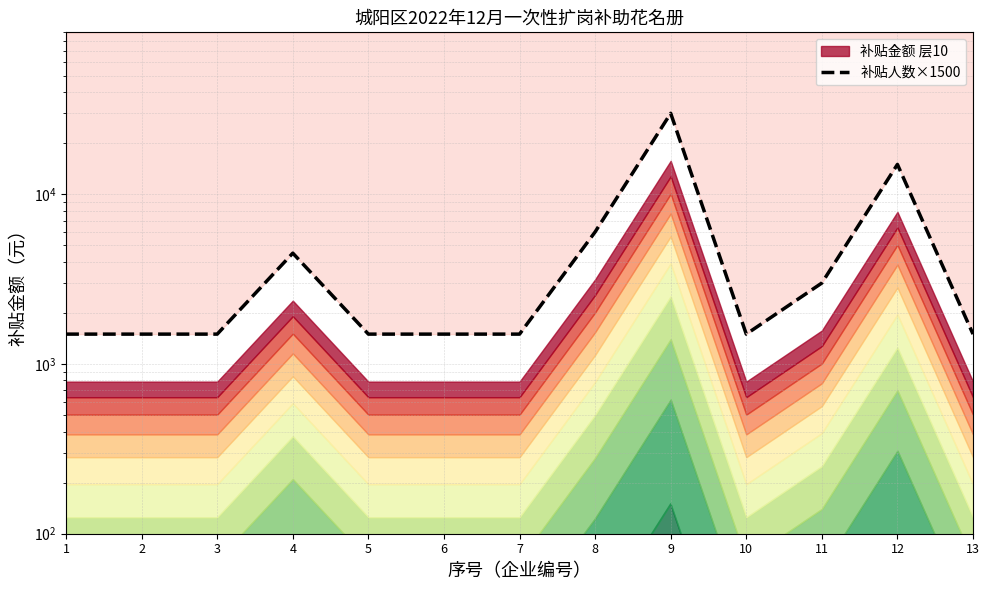

What is the greatest value displayed?

30000